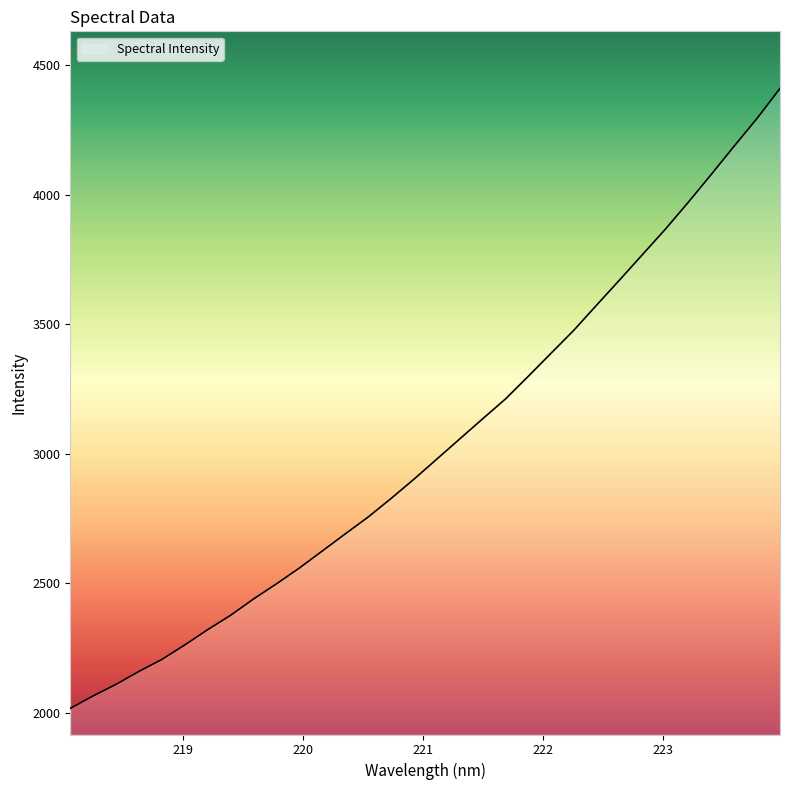

What is the smallest value displayed?

2017.4